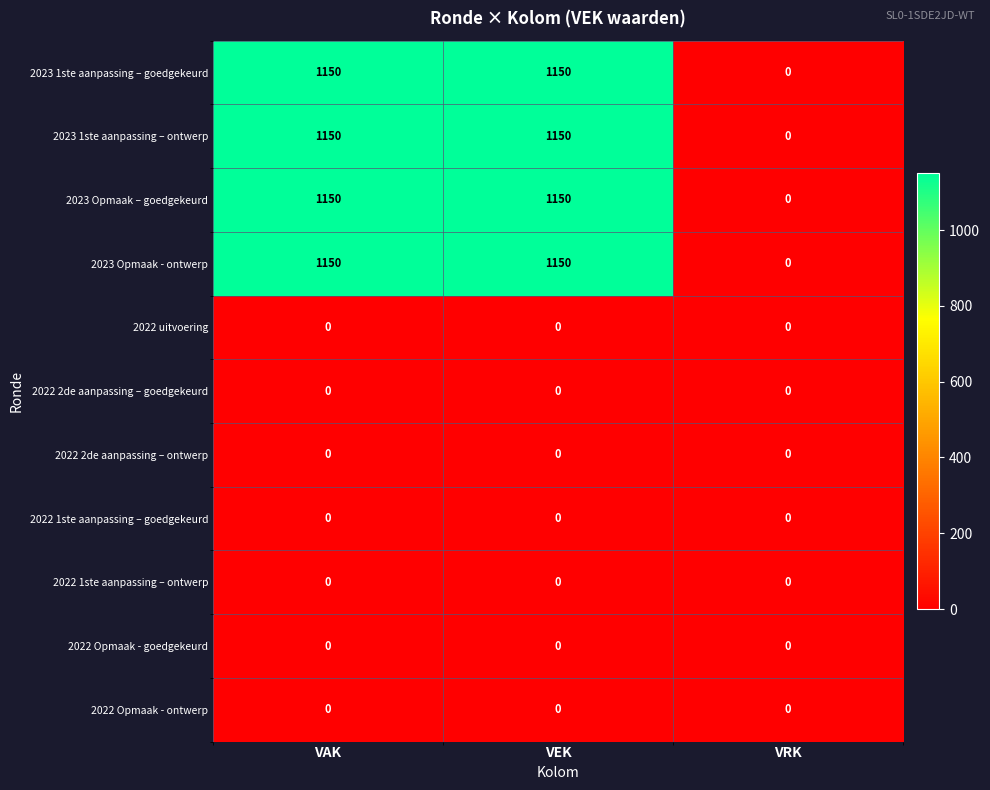

Which series has the largest total across all categories?

row_0